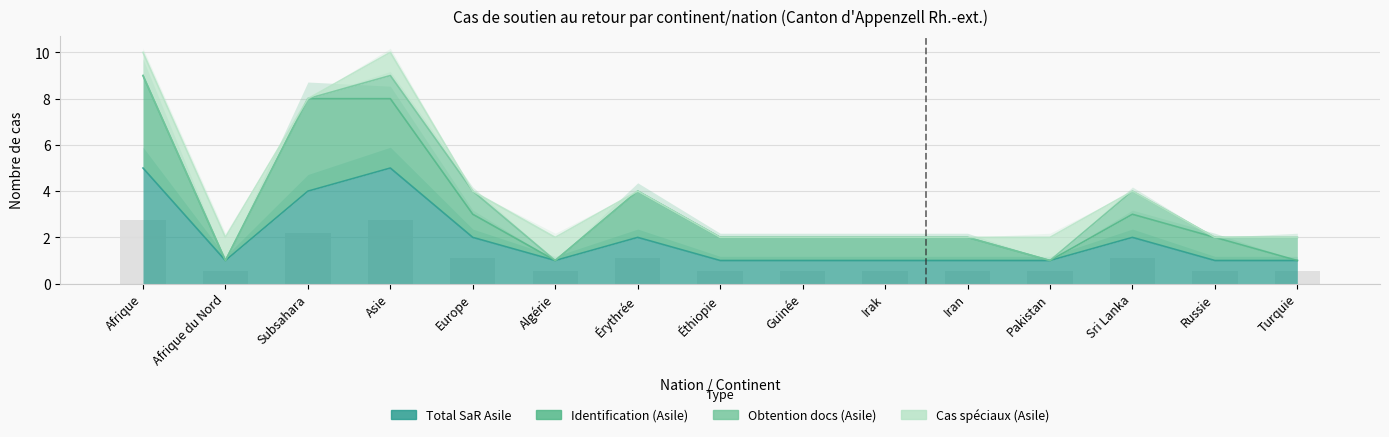

What is the difference between the highest and lowest values at Éthiopie?

1